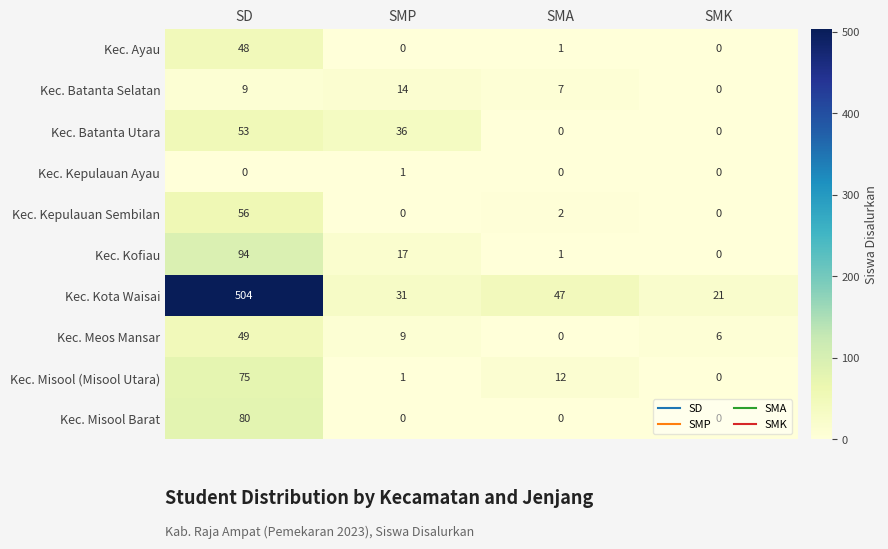

Rank the series by their maximum value, from lowest to highest.

Kec. Kepulauan Ayau, Kec. Batanta Selatan, Kec. Ayau, Kec. Meos Mansar, Kec. Batanta Utara, Kec. Kepulauan Sembilan, Kec. Misool (Misool Utara), Kec. Misool Barat, Kec. Kofiau, Kec. Kota Waisai